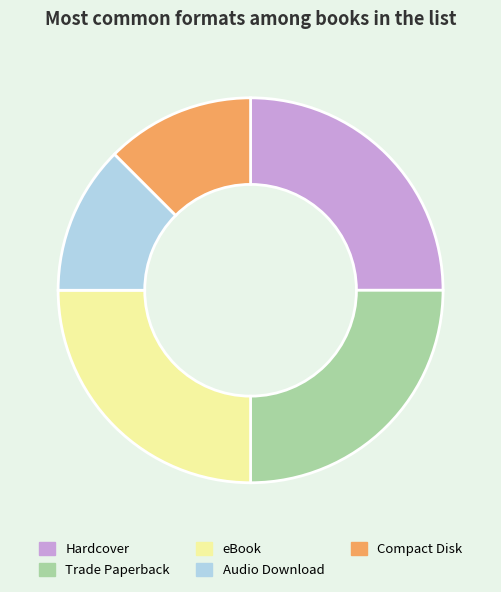

Between Compact Disk and eBook, which is larger?

eBook